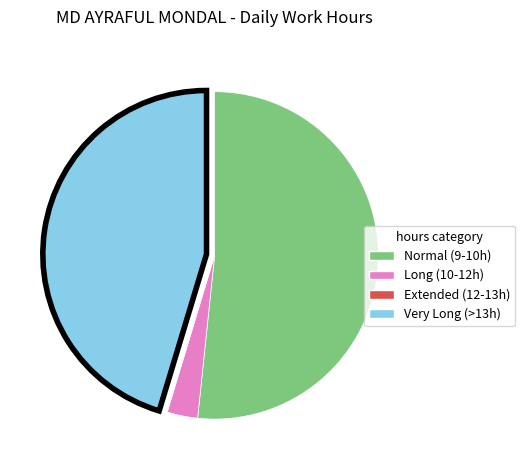

Is there any slice that represents more than half of the pie?

Yes